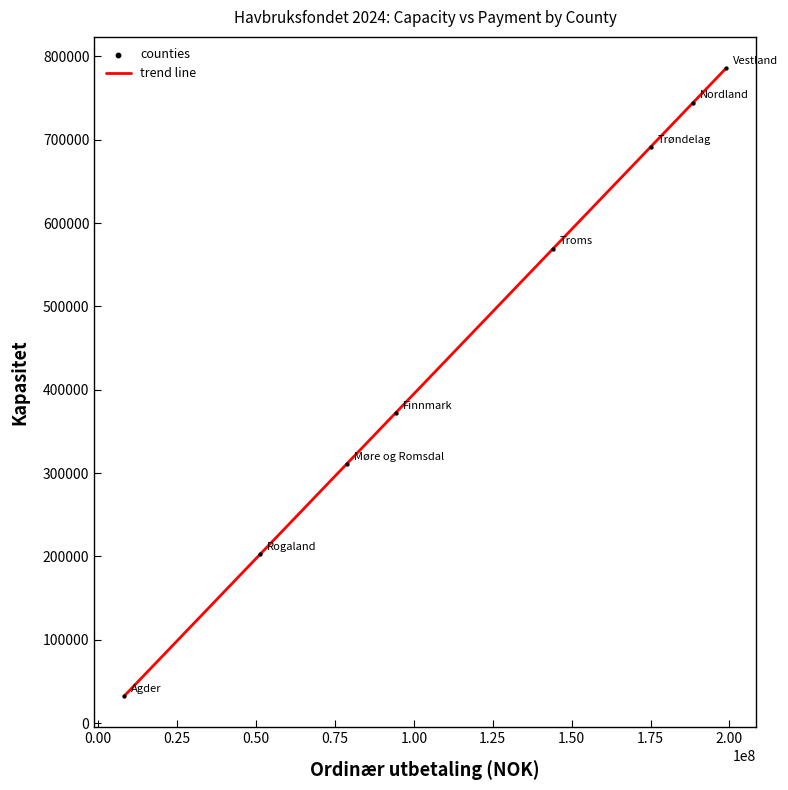

What is the average value?

463695.3